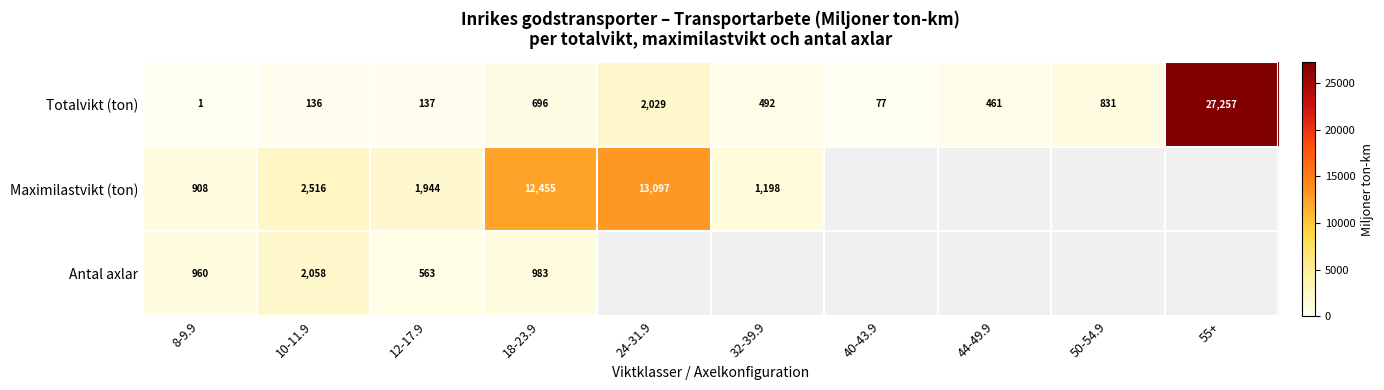

At 18-23.9, list the series in order from largest to smallest.

Maximilastvikt (ton), Antal axlar, Totalvikt (ton)